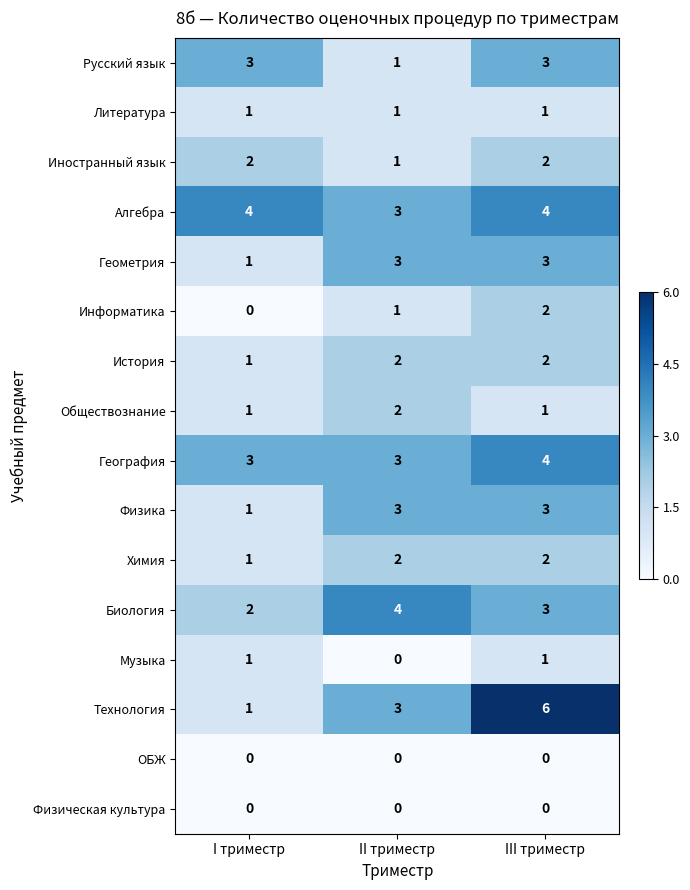

True or false: Информатика has a value of 1 at III триместр.

False